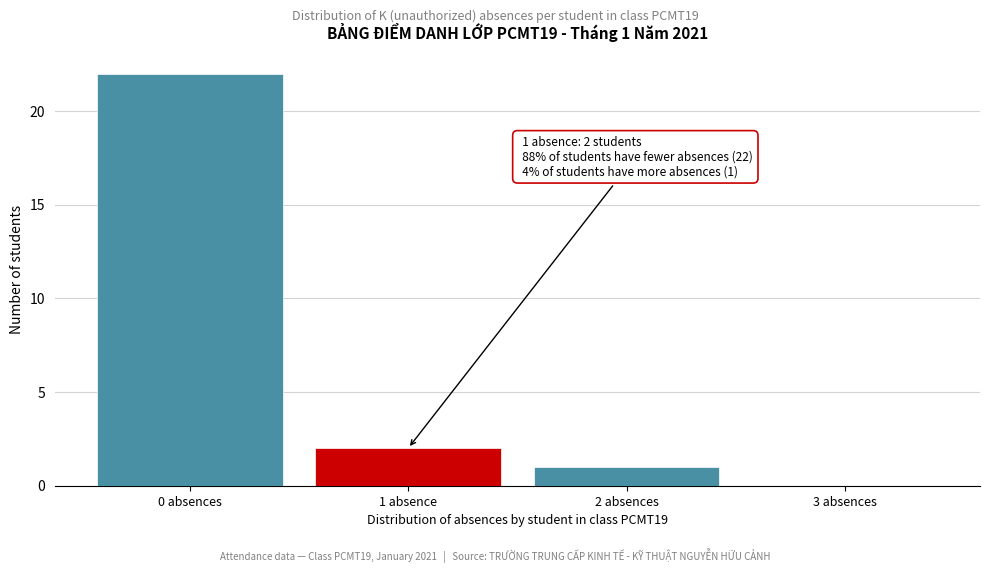

Reading left to right, list all the values displayed in this chart.

0 absences=22	1 absence=2	2 absences=1	3 absences=0